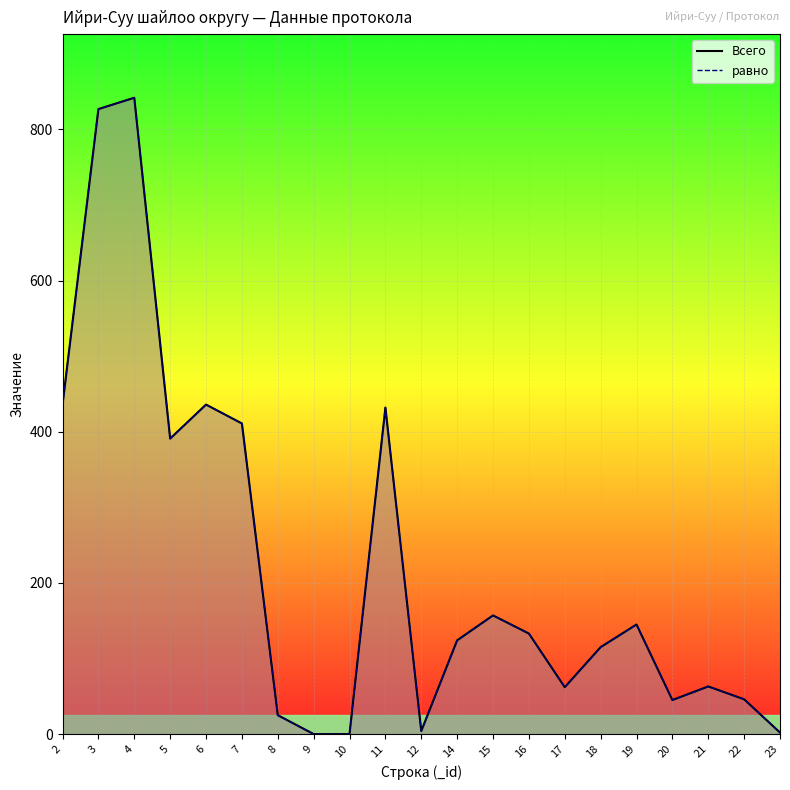

Does the chart display data point markers on the line(s)?

No